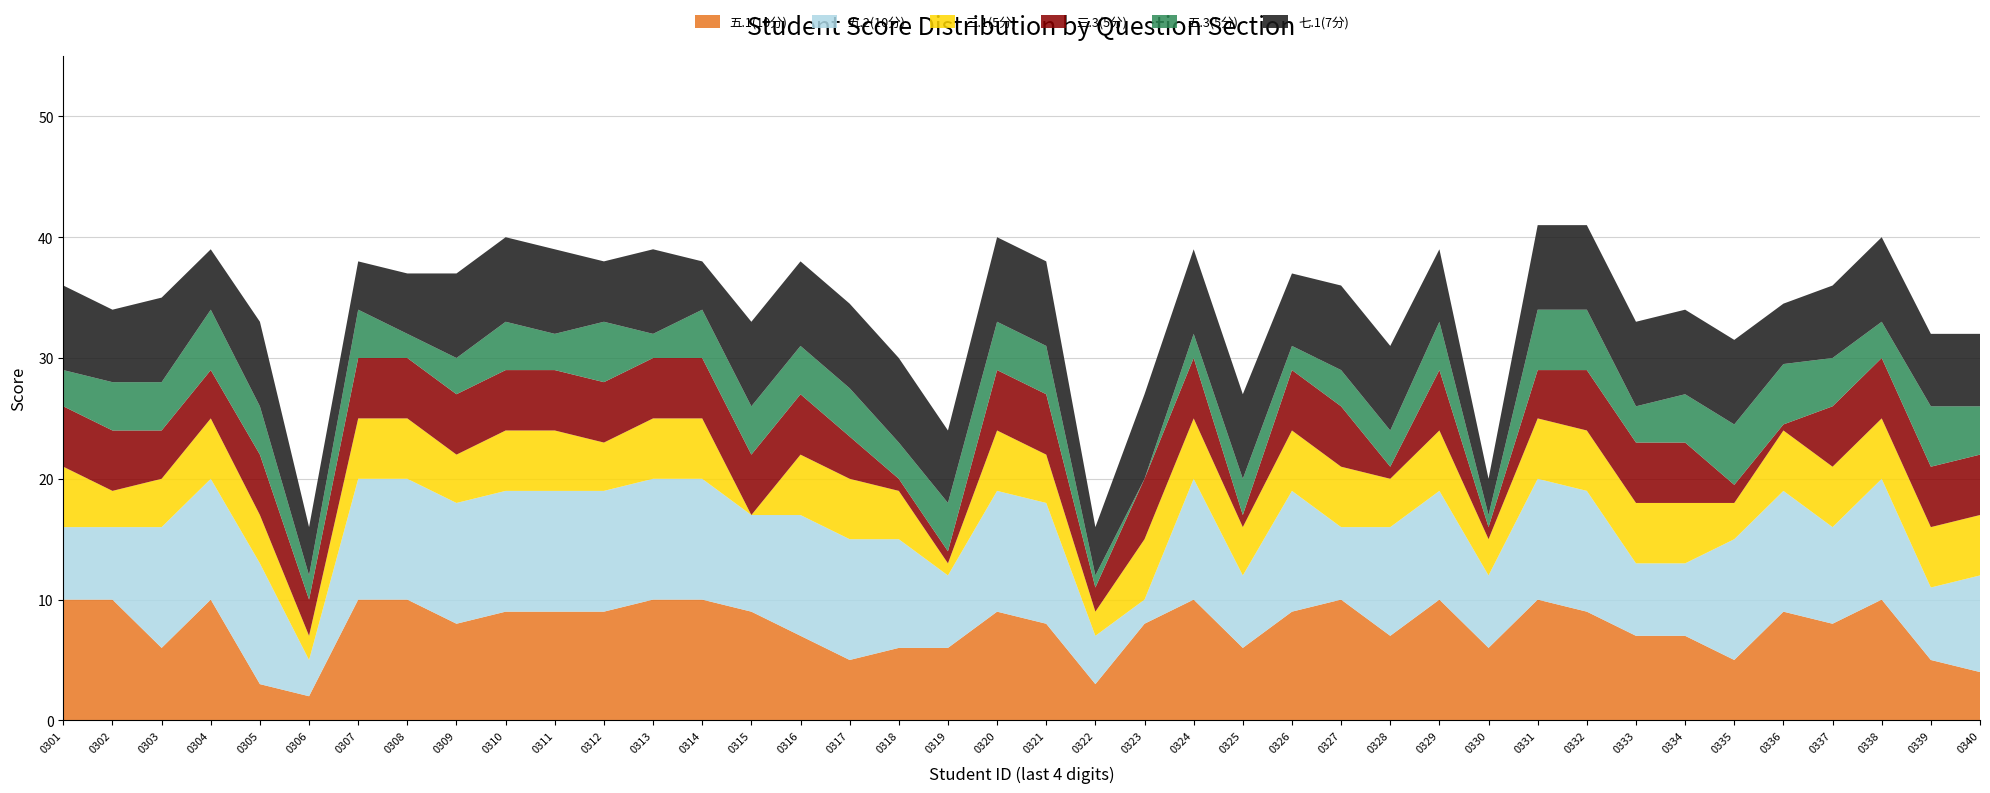

Reading left to right, list all the values displayed in this chart.

五.1(10分): 2226110301=10.0	2226110302=10.0	2226110303=6.0	2226110304=10.0	2226110305=3.0	2226110306=2.0	2226110307=10.0	2226110308=10.0	2226110309=8.0	2226110310=9.0	2226110311=9.0	2226110312=9.0	2226110313=10.0	2226110314=10.0	2226110315=9.0	2226110316=7.0	2226110317=5.0	2226110318=6.0	2226110319=6.0	2226110320=9.0	2226110321=8.0	2226110322=3.0	2226110323=8.0	2226110324=10.0	2226110325=6.0	2226110326=9.0	2226110327=10.0	2226110328=7.0	2226110329=10.0	2226110330=6.0	2226110331=10.0	2226110332=9.0	2226110333=7.0	2226110334=7.0	2226110335=5.0	2226110336=9.0	2226110337=8.0	2226110338=10.0	2226110339=5.0	2226110340=4.0
五.2(10分): 2226110301=6.0	2226110302=6.0	2226110303=10.0	2226110304=10.0	2226110305=10.0	2226110306=3.0	2226110307=10.0	2226110308=10.0	2226110309=10.0	2226110310=10.0	2226110311=10.0	2226110312=10.0	2226110313=10.0	2226110314=10.0	2226110315=8.0	2226110316=10.0	2226110317=10.0	2226110318=9.0	2226110319=6.0	2226110320=10.0	2226110321=10.0	2226110322=4.0	2226110323=2.0	2226110324=10.0	2226110325=6.0	2226110326=10.0	2226110327=6.0	2226110328=9.0	2226110329=9.0	2226110330=6.0	2226110331=10.0	2226110332=10.0	2226110333=6.0	2226110334=6.0	2226110335=10.0	2226110336=10.0	2226110337=8.0	2226110338=10.0	2226110339=6.0	2226110340=8.0
三.1(5分): 2226110301=5.0	2226110302=3.0	2226110303=4.0	2226110304=5.0	2226110305=4.0	2226110306=2.0	2226110307=5.0	2226110308=5.0	2226110309=4.0	2226110310=5.0	2226110311=5.0	2226110312=4.0	2226110313=5.0	2226110314=5.0	2226110315=0.0	2226110316=5.0	2226110317=5.0	2226110318=4.0	2226110319=1.0	2226110320=5.0	2226110321=4.0	2226110322=2.0	2226110323=5.0	2226110324=5.0	2226110325=4.0	2226110326=5.0	2226110327=5.0	2226110328=4.0	2226110329=5.0	2226110330=3.0	2226110331=5.0	2226110332=5.0	2226110333=5.0	2226110334=5.0	2226110335=3.0	2226110336=5.0	2226110337=5.0	2226110338=5.0	2226110339=5.0	2226110340=5.0
三.3(5分): 2226110301=5.0	2226110302=5.0	2226110303=4.0	2226110304=4.0	2226110305=5.0	2226110306=3.0	2226110307=5.0	2226110308=5.0	2226110309=5.0	2226110310=5.0	2226110311=5.0	2226110312=5.0	2226110313=5.0	2226110314=5.0	2226110315=5.0	2226110316=5.0	2226110317=3.5	2226110318=1.0	2226110319=1.0	2226110320=5.0	2226110321=5.0	2226110322=2.0	2226110323=5.0	2226110324=5.0	2226110325=1.0	2226110326=5.0	2226110327=5.0	2226110328=1.0	2226110329=5.0	2226110330=1.0	2226110331=4.0	2226110332=5.0	2226110333=5.0	2226110334=5.0	2226110335=1.5	2226110336=0.5	2226110337=5.0	2226110338=5.0	2226110339=5.0	2226110340=5.0
五.3(5分): 2226110301=3.0	2226110302=4.0	2226110303=4.0	2226110304=5.0	2226110305=4.0	2226110306=2.0	2226110307=4.0	2226110308=2.0	2226110309=3.0	2226110310=4.0	2226110311=3.0	2226110312=5.0	2226110313=2.0	2226110314=4.0	2226110315=4.0	2226110316=4.0	2226110317=4.0	2226110318=3.0	2226110319=4.0	2226110320=4.0	2226110321=4.0	2226110322=1.0	2226110323=0.0	2226110324=2.0	2226110325=3.0	2226110326=2.0	2226110327=3.0	2226110328=3.0	2226110329=4.0	2226110330=1.0	2226110331=5.0	2226110332=5.0	2226110333=3.0	2226110334=4.0	2226110335=5.0	2226110336=5.0	2226110337=4.0	2226110338=3.0	2226110339=5.0	2226110340=4.0
七.1(7分): 2226110301=7.0	2226110302=6.0	2226110303=7.0	2226110304=5.0	2226110305=7.0	2226110306=4.0	2226110307=4.0	2226110308=5.0	2226110309=7.0	2226110310=7.0	2226110311=7.0	2226110312=5.0	2226110313=7.0	2226110314=4.0	2226110315=7.0	2226110316=7.0	2226110317=7.0	2226110318=7.0	2226110319=6.0	2226110320=7.0	2226110321=7.0	2226110322=4.0	2226110323=7.0	2226110324=7.0	2226110325=7.0	2226110326=6.0	2226110327=7.0	2226110328=7.0	2226110329=6.0	2226110330=3.0	2226110331=7.0	2226110332=7.0	2226110333=7.0	2226110334=7.0	2226110335=7.0	2226110336=5.0	2226110337=6.0	2226110338=7.0	2226110339=6.0	2226110340=6.0